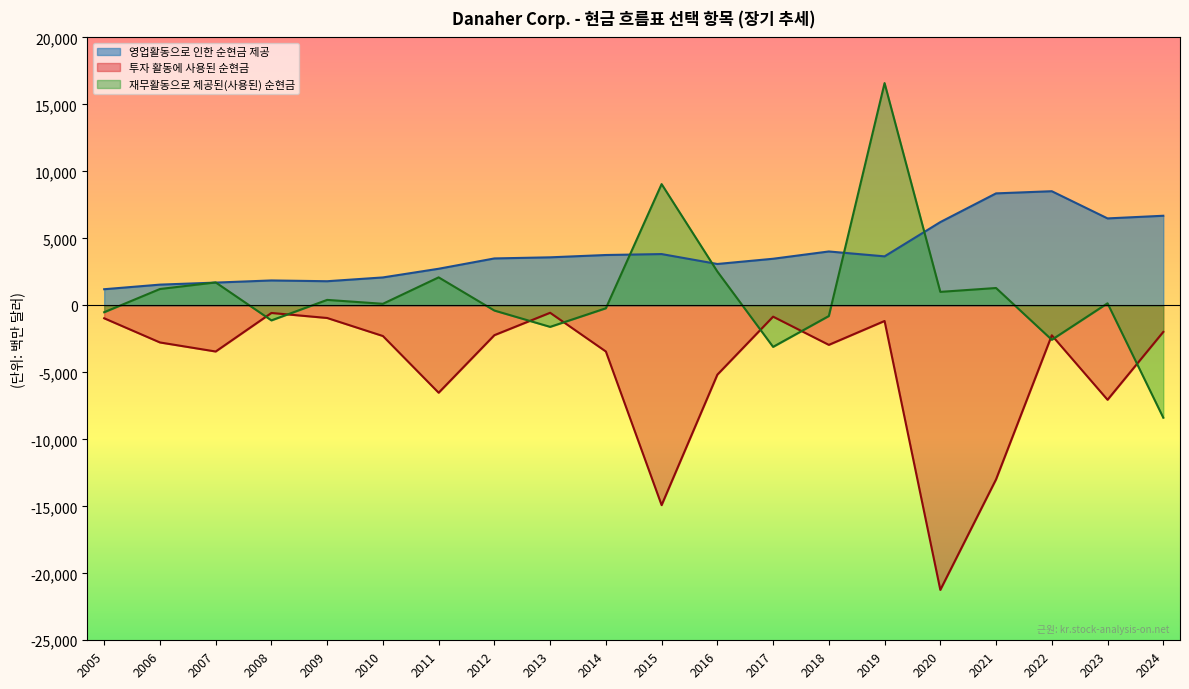

At which category does the chart reach its peak across all series?

2019